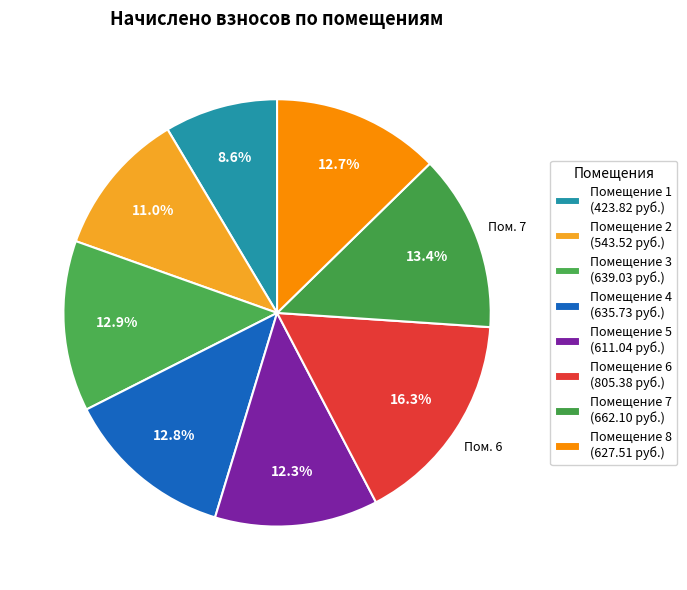

Rank the categories by value from lowest to highest.

1, 2, 5, 8, 4, 3, 7, 6